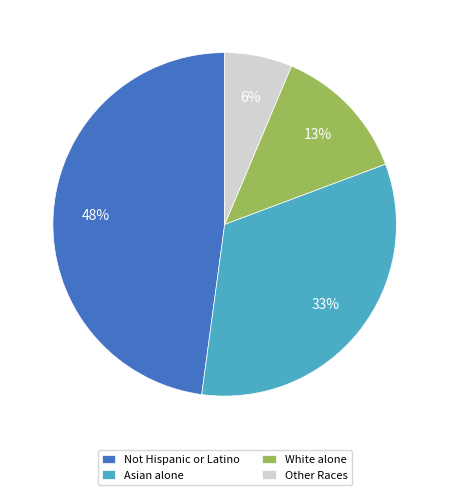

To the nearest percent, what is the combined percentage of Other Races and Not Hispanic or Latino?

54%